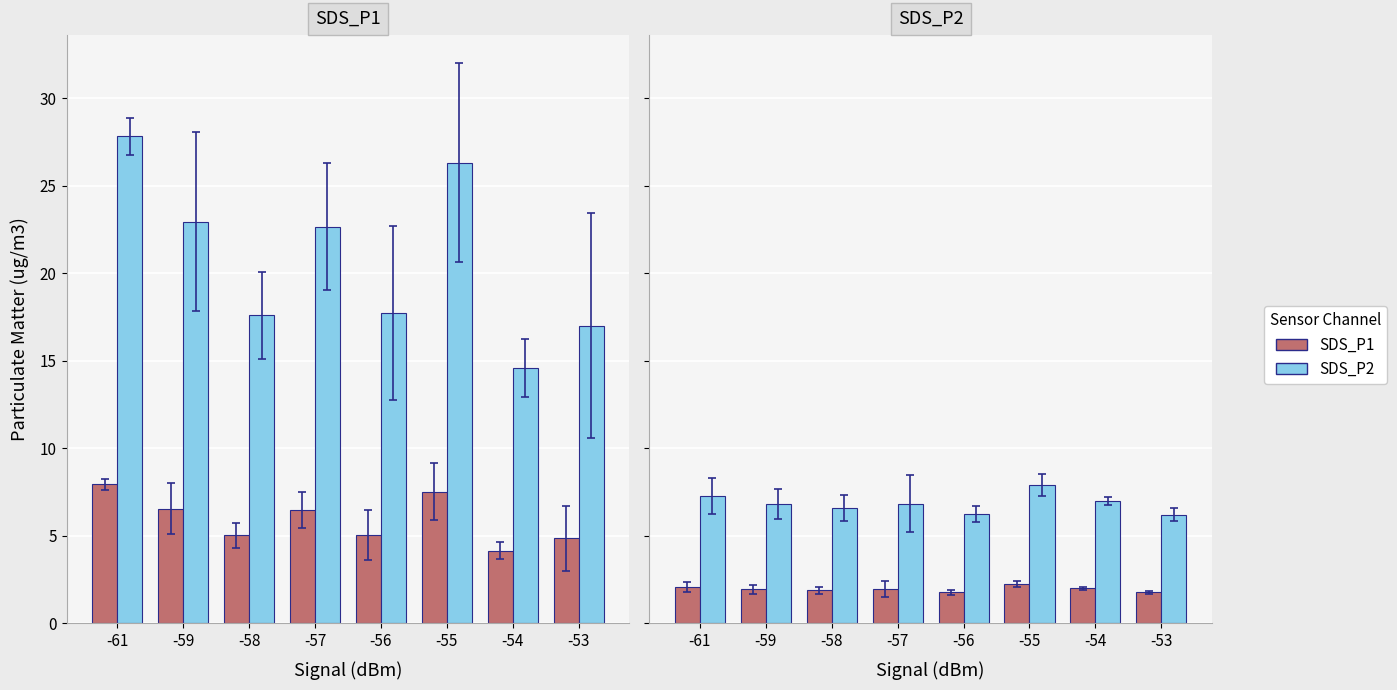

Is the value of SDS_P2 at -54 greater than the value of SDS_P1 at -53?

Yes